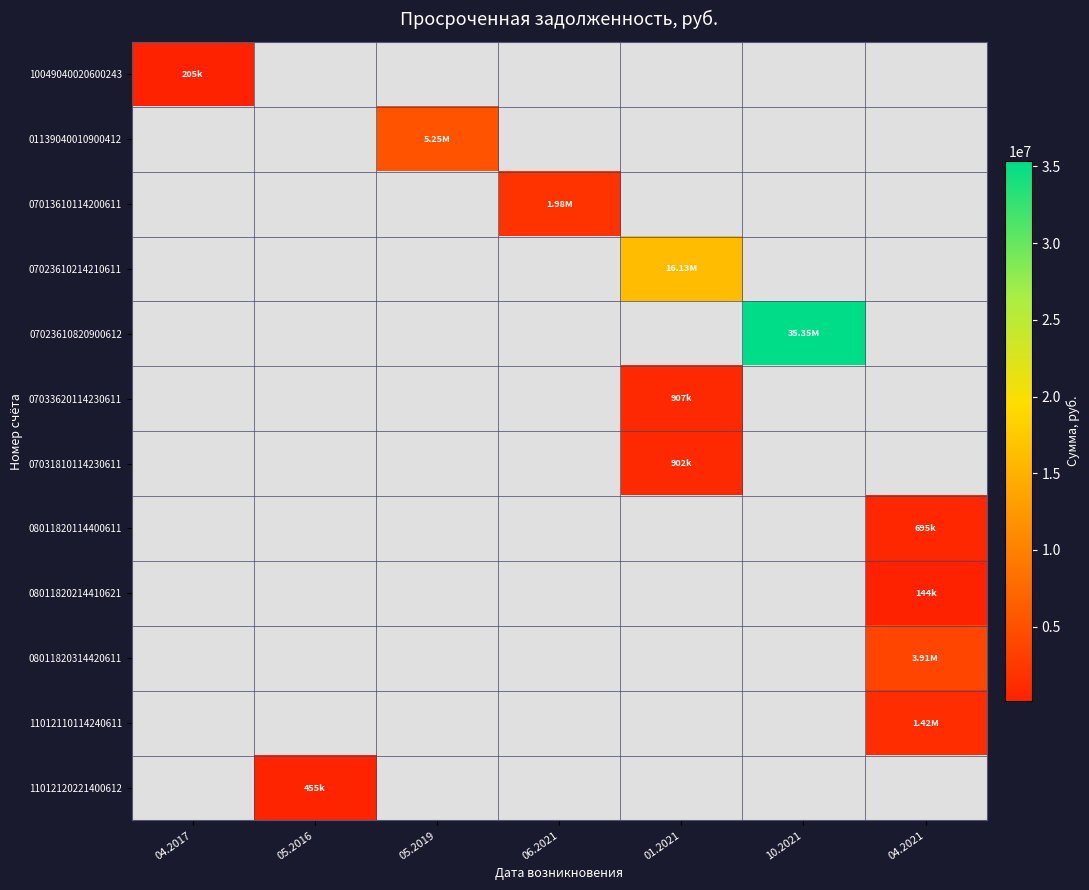

Reading left to right, extract all data points from this chart.

10049040020600243: 04.2017=204906.3	05.2016=0.0	05.2019=0.0	06.2021=0.0	01.2021=0.0	10.2021=0.0	04.2021=0.0
01139040010900412: 04.2017=0.0	05.2016=0.0	05.2019=5250000.0	06.2021=0.0	01.2021=0.0	10.2021=0.0	04.2021=0.0
07013610114200611: 04.2017=0.0	05.2016=0.0	05.2019=0.0	06.2021=1980000.0	01.2021=0.0	10.2021=0.0	04.2021=0.0
07023610214210611: 04.2017=0.0	05.2016=0.0	05.2019=0.0	06.2021=0.0	01.2021=16132678.4	10.2021=0.0	04.2021=0.0
07023610820900612: 04.2017=0.0	05.2016=0.0	05.2019=0.0	06.2021=0.0	01.2021=0.0	10.2021=35345195.4	04.2021=0.0
07033620114230611: 04.2017=0.0	05.2016=0.0	05.2019=0.0	06.2021=0.0	01.2021=906940.5	10.2021=0.0	04.2021=0.0
07031810114230611: 04.2017=0.0	05.2016=0.0	05.2019=0.0	06.2021=0.0	01.2021=902130.8	10.2021=0.0	04.2021=0.0
08011820114400611: 04.2017=0.0	05.2016=0.0	05.2019=0.0	06.2021=0.0	01.2021=0.0	10.2021=0.0	04.2021=695357.4
08011820214410621: 04.2017=0.0	05.2016=0.0	05.2019=0.0	06.2021=0.0	01.2021=0.0	10.2021=0.0	04.2021=143832.6
08011820314420611: 04.2017=0.0	05.2016=0.0	05.2019=0.0	06.2021=0.0	01.2021=0.0	10.2021=0.0	04.2021=3910458.0
11012110114240611: 04.2017=0.0	05.2016=0.0	05.2019=0.0	06.2021=0.0	01.2021=0.0	10.2021=0.0	04.2021=1415779.7
11012120221400612: 04.2017=0.0	05.2016=454941.0	05.2019=0.0	06.2021=0.0	01.2021=0.0	10.2021=0.0	04.2021=0.0